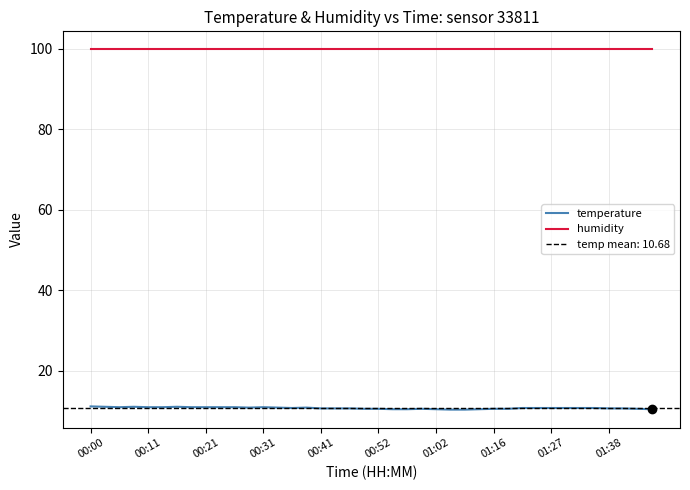

The humidity series shows 48.5 at 01:16. True or false?

False